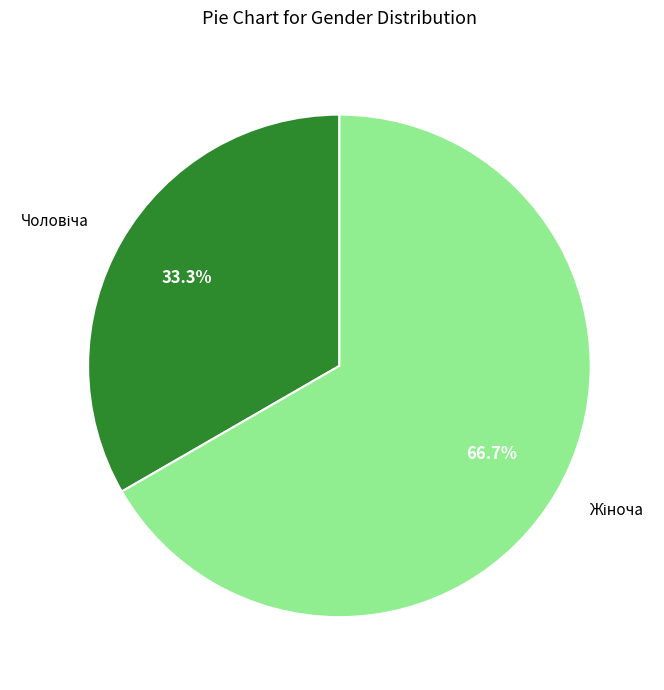

Rank the categories by value from highest to lowest.

Жіноча, Чоловіча